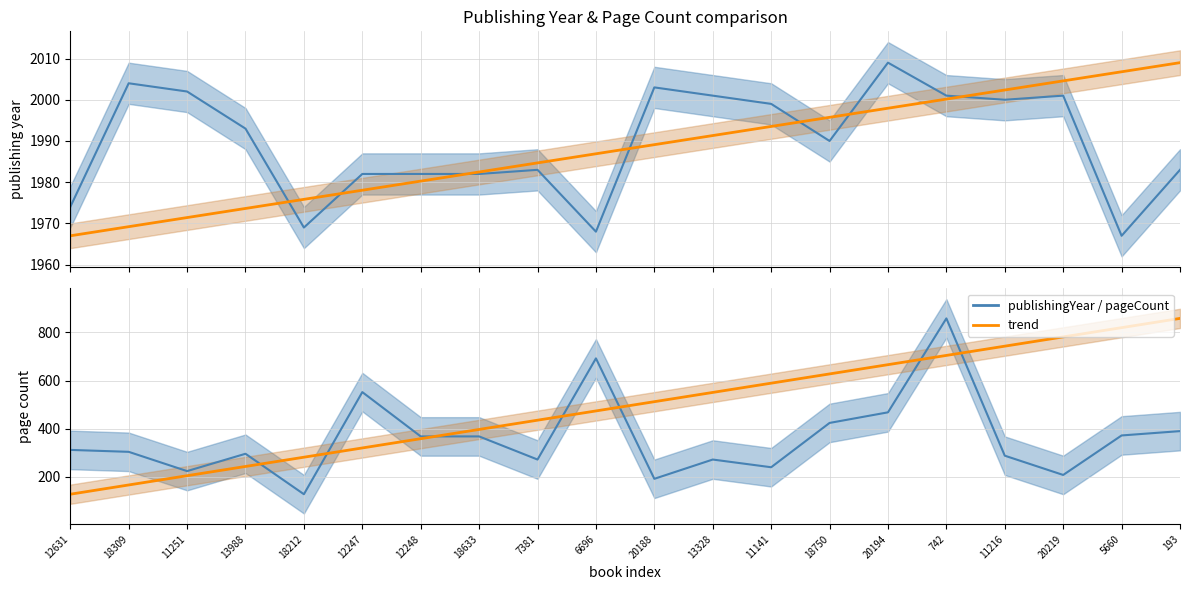

Which series has the widest spread of values?

trend